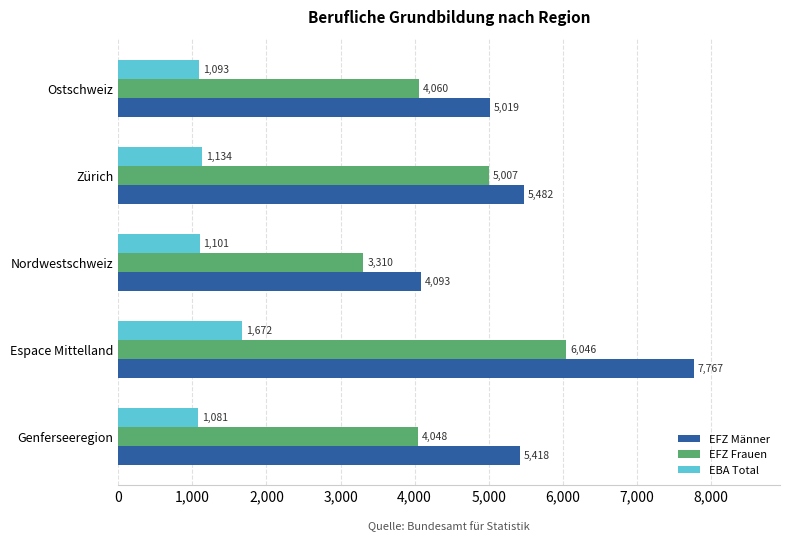

What is the difference between the maximum and second lowest values in the EFZ Männer series?

2748